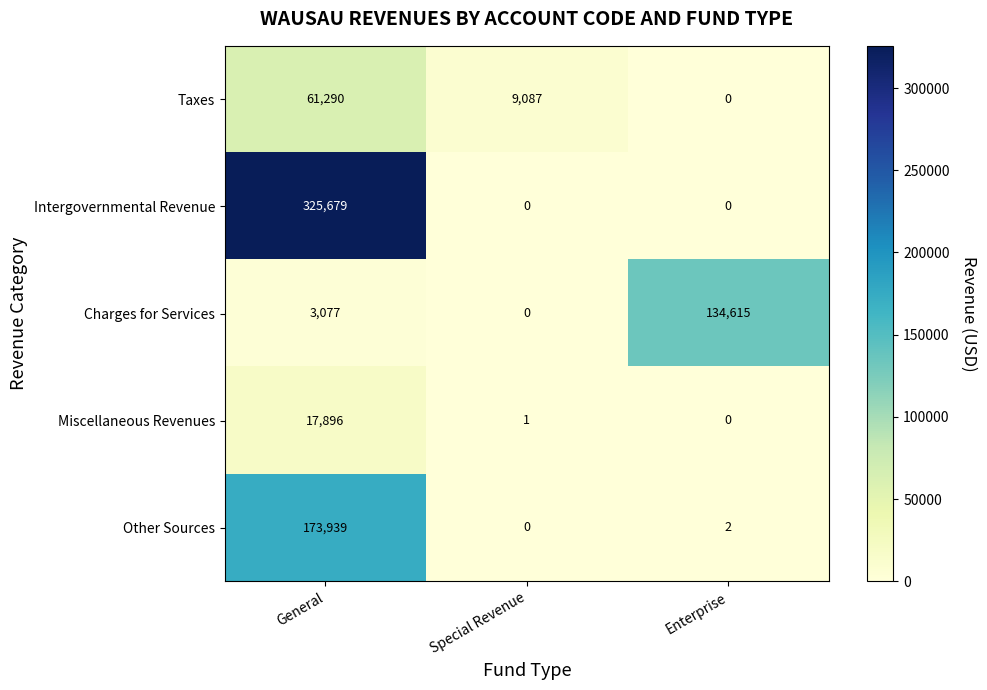

List the series in order of their peak value, lowest first.

Miscellaneous Revenues, Taxes, Charges for Services, Other Sources, Intergovernmental Revenue